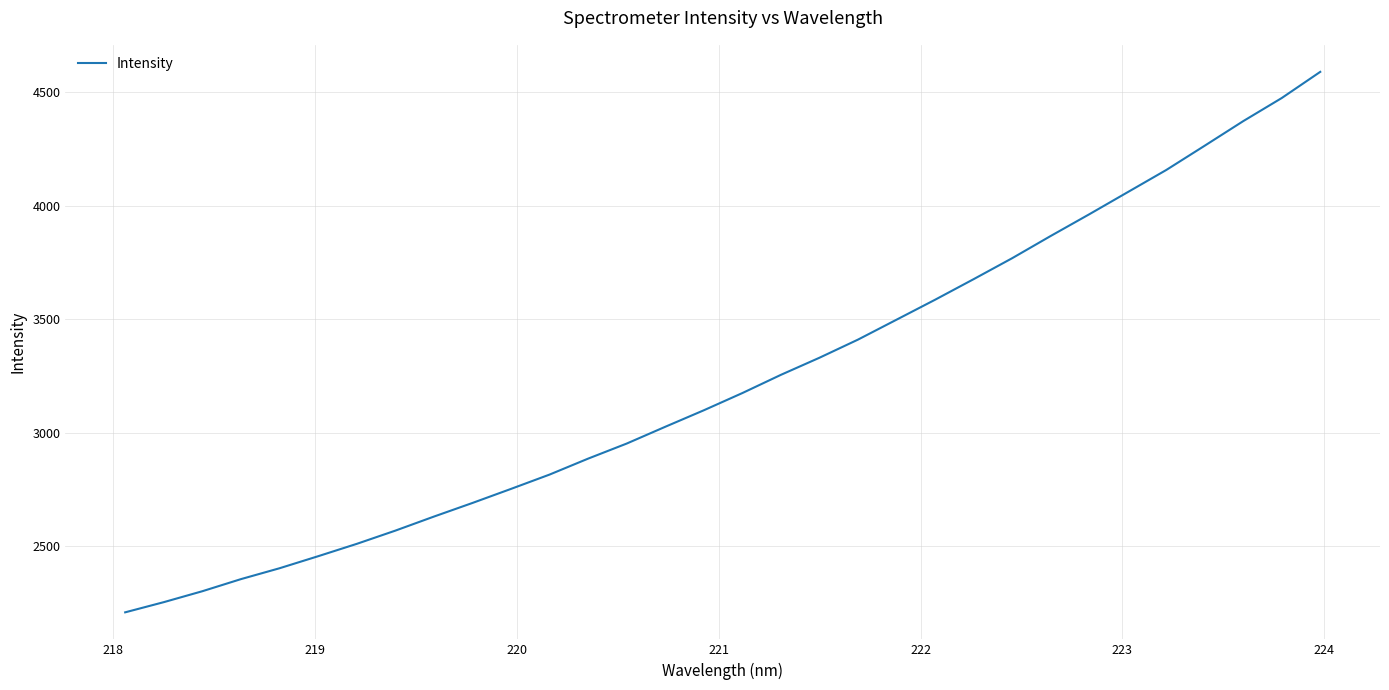

What is the minimum value shown in the chart?

2209.2